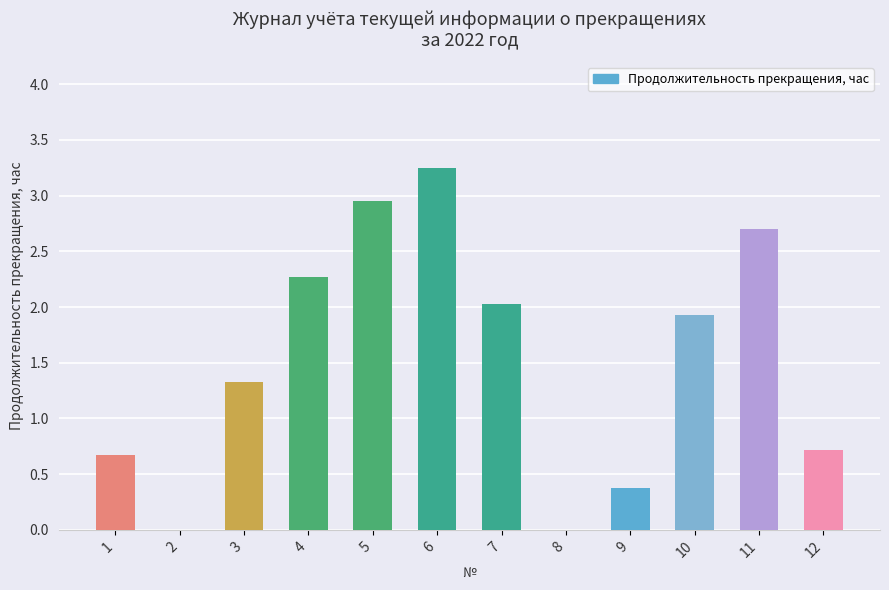

Which has a higher value, 11 or 7?

11